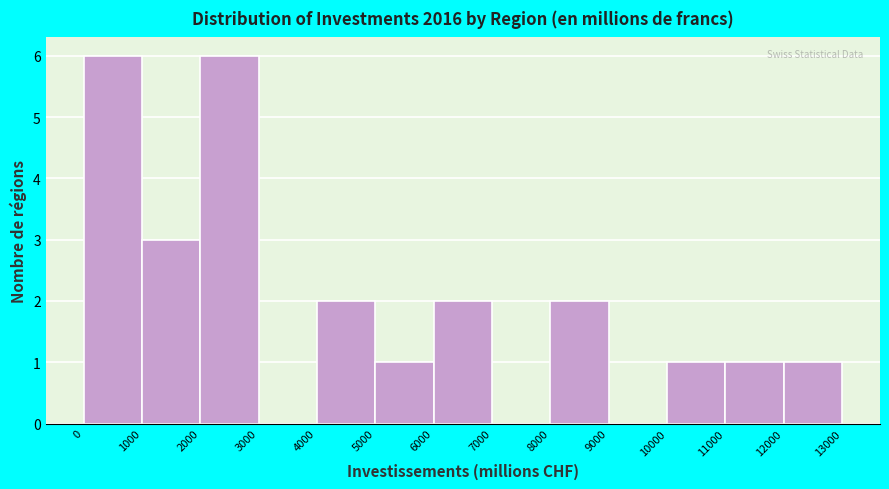

Reading left to right, transcribe this chart: for each bar, give the range it covers on the x-axis and its height. The values are not printed on the chart, so give them approximately, as read against the axis.

0 to 1000: 6
1000 to 2000: 3
2000 to 3000: 6
3000 to 4000: 0
4000 to 5000: 2
5000 to 6000: 1
6000 to 7000: 2
7000 to 8000: 0
8000 to 9000: 2
9000 to 10000: 0
10000 to 11000: 1
11000 to 12000: 1
12000 to 13000: 1